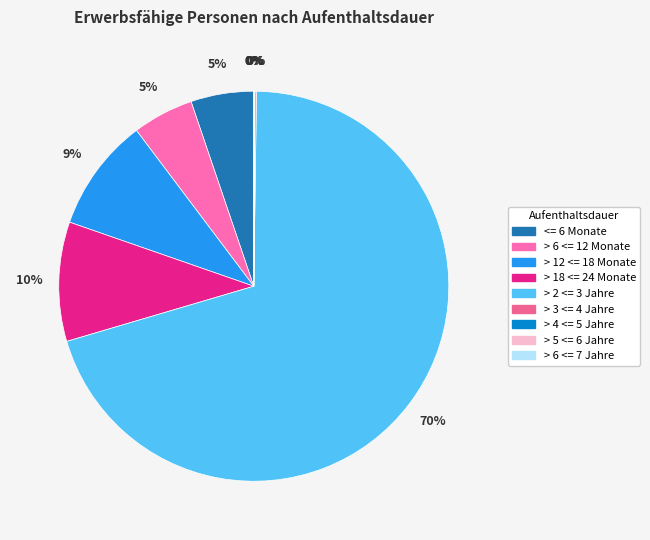

Count the number of slices in the pie.

9